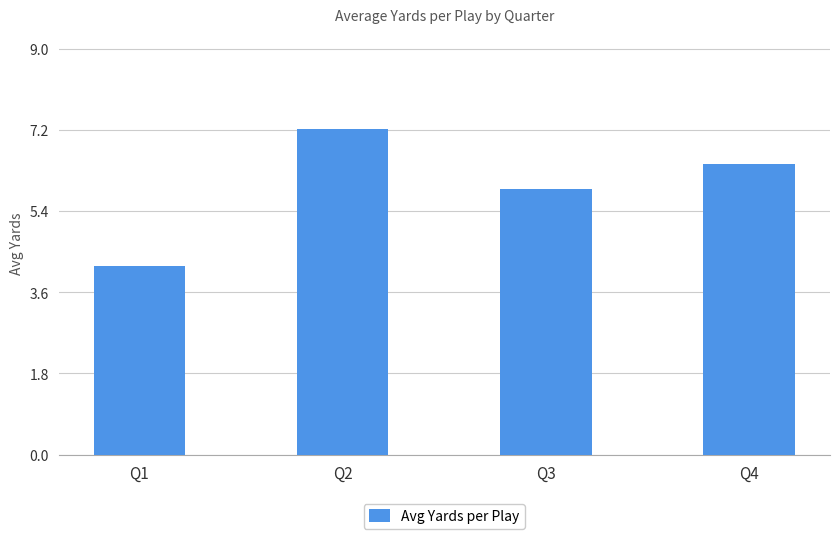

What is the sum of the values at Q3 and Q1?

10.1